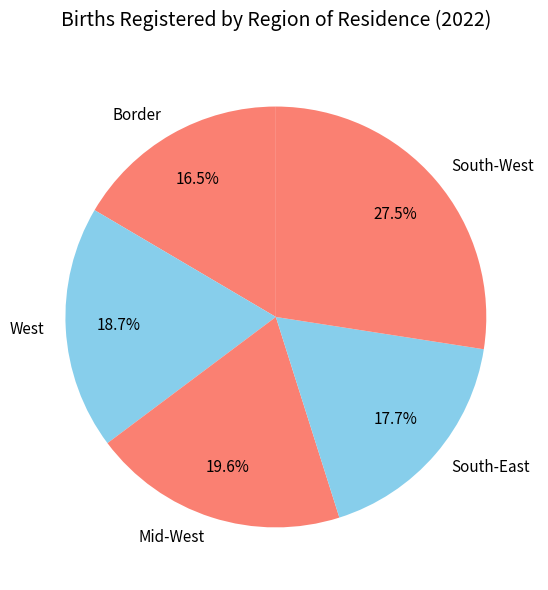

What percentage is NOT represented by Border?

83.5%